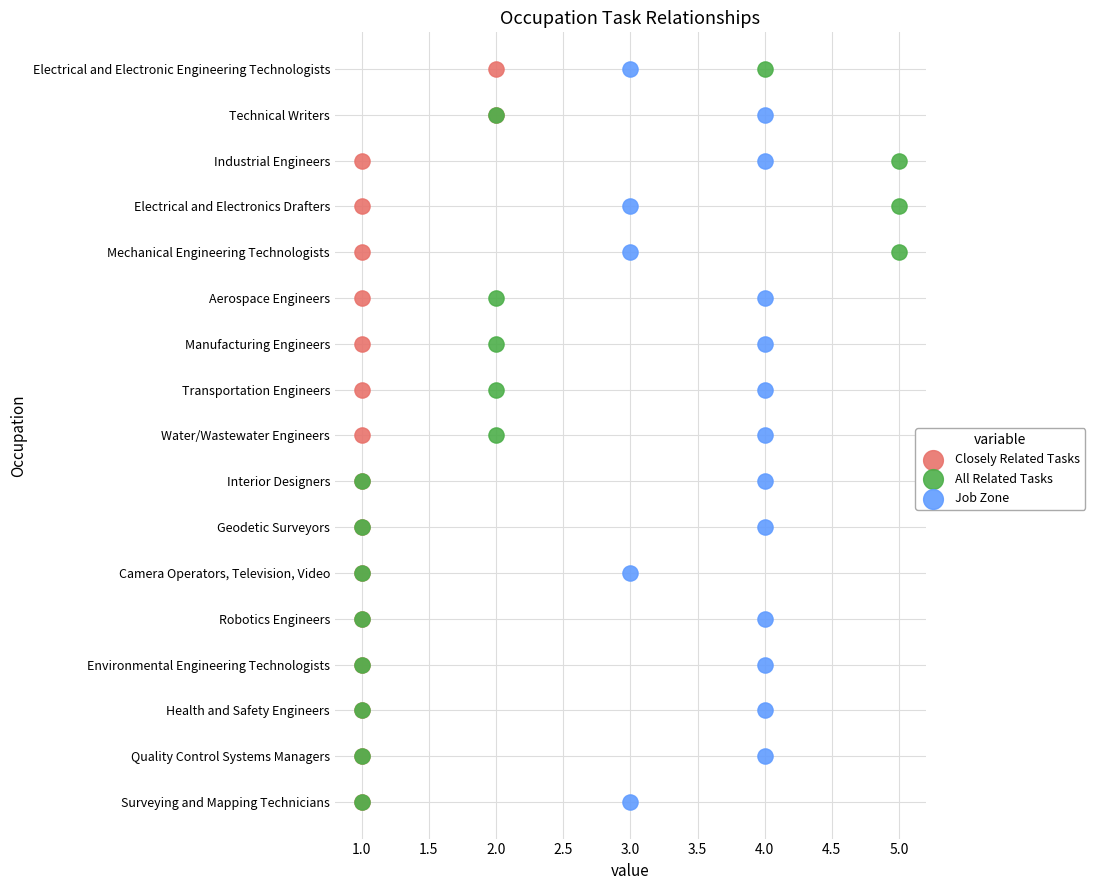

What are all the series names shown in the legend?

Closely Related Tasks, All Related Tasks, Job Zone